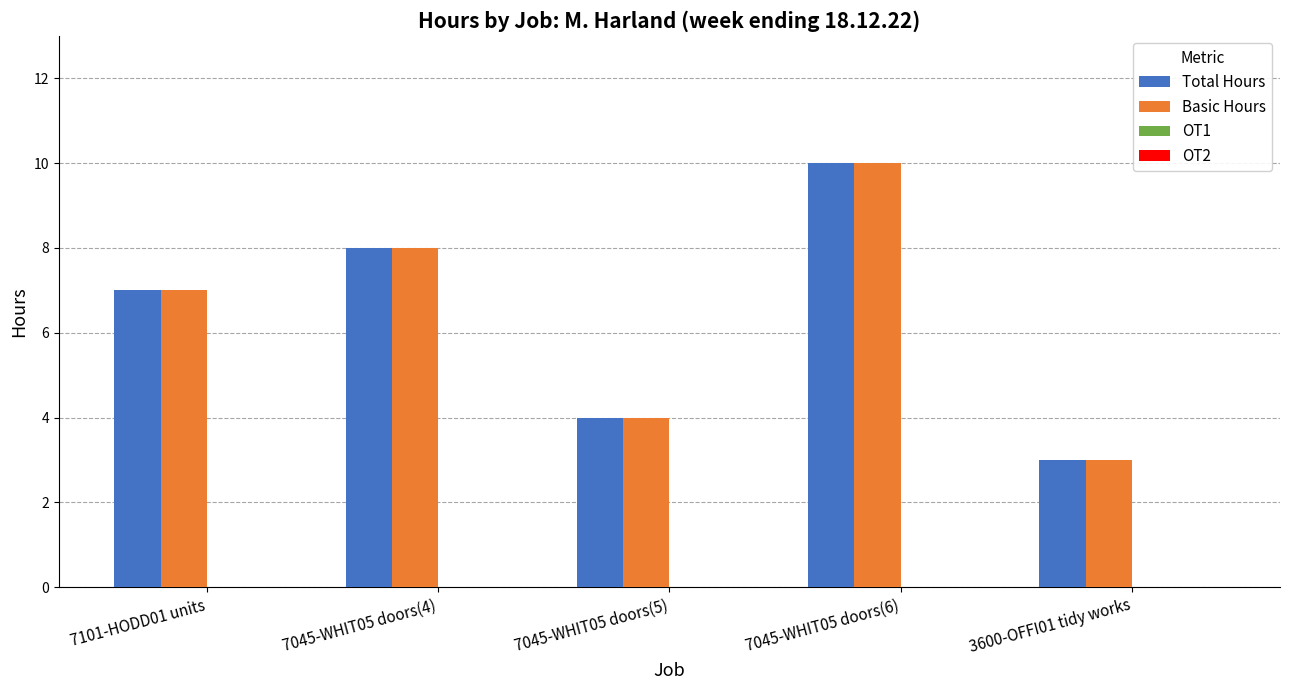

What is the maximum value shown in the chart?

10